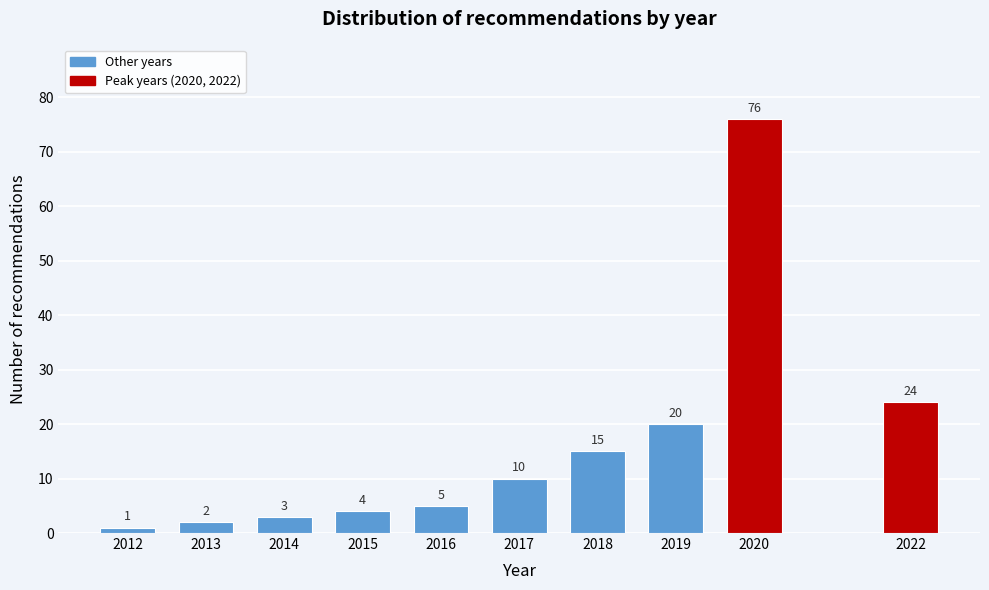

Reading left to right, list all the values displayed in this chart.

1	2	3	4	5	10	15	20	76	24